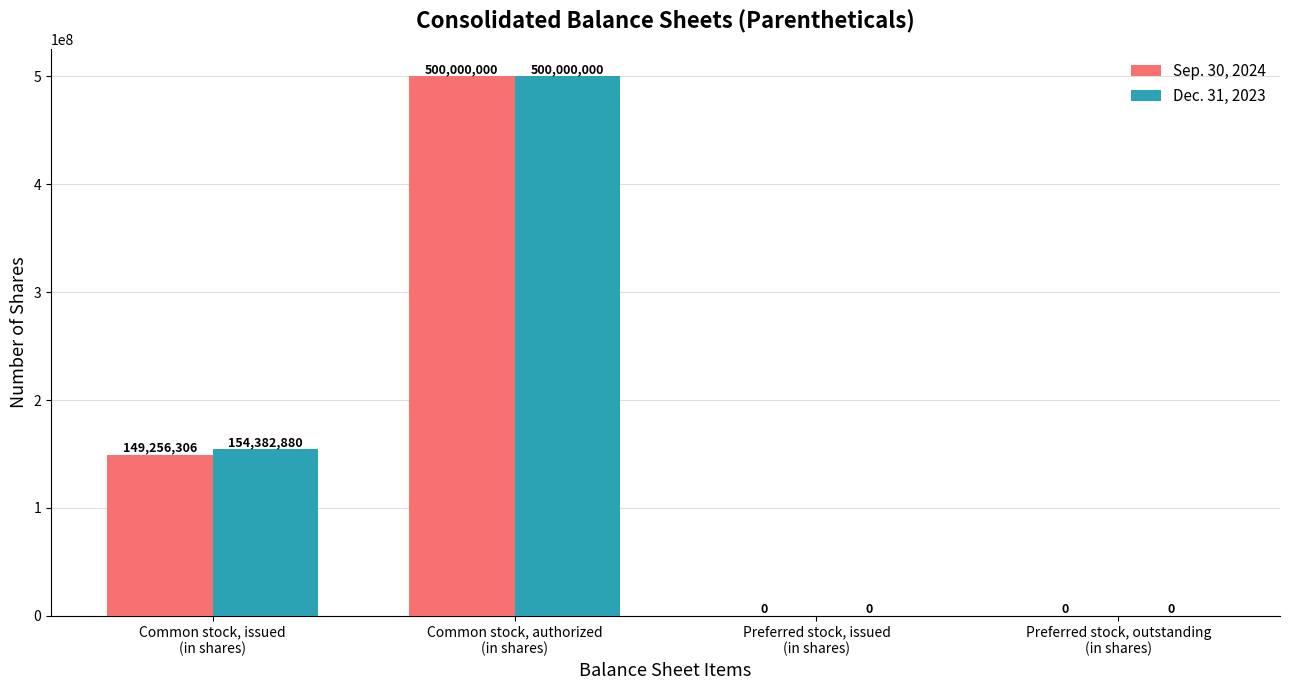

How many series are shown in this chart?

2